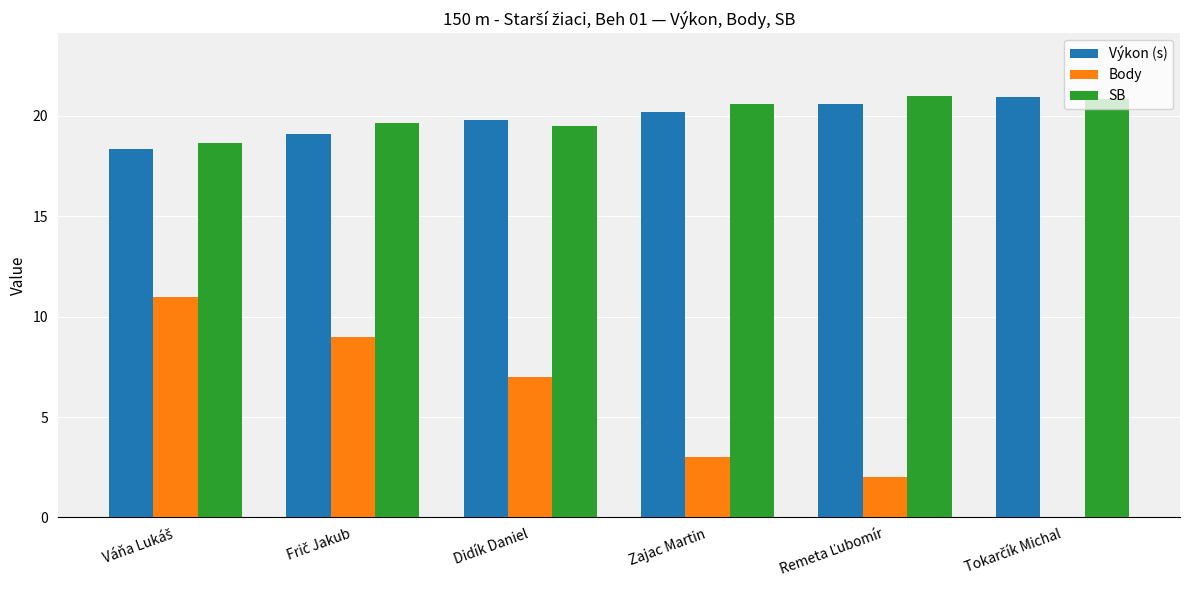

How many categories are shown in the chart?

6